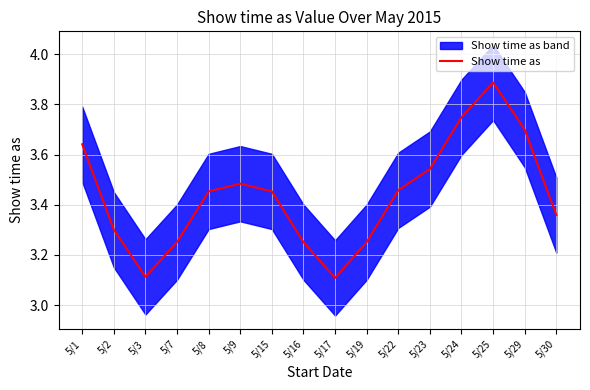

Approximately how many times larger is the value at 5/7 compared to 5/29?

0.9